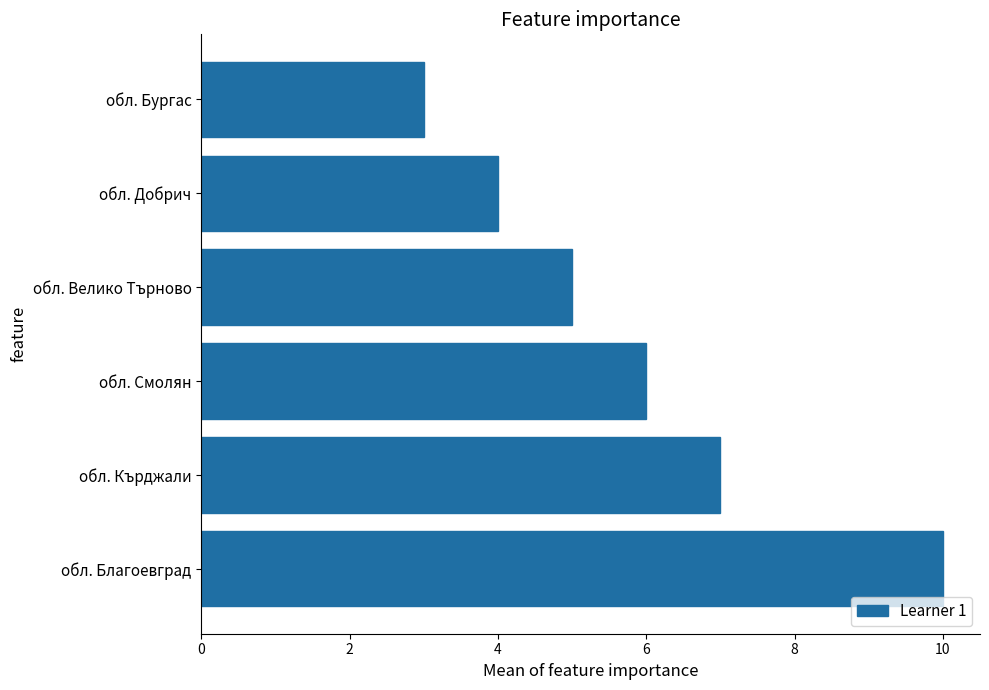

Approximately how many times larger is the value at обл. Смолян compared to обл. Благоевград?

0.6